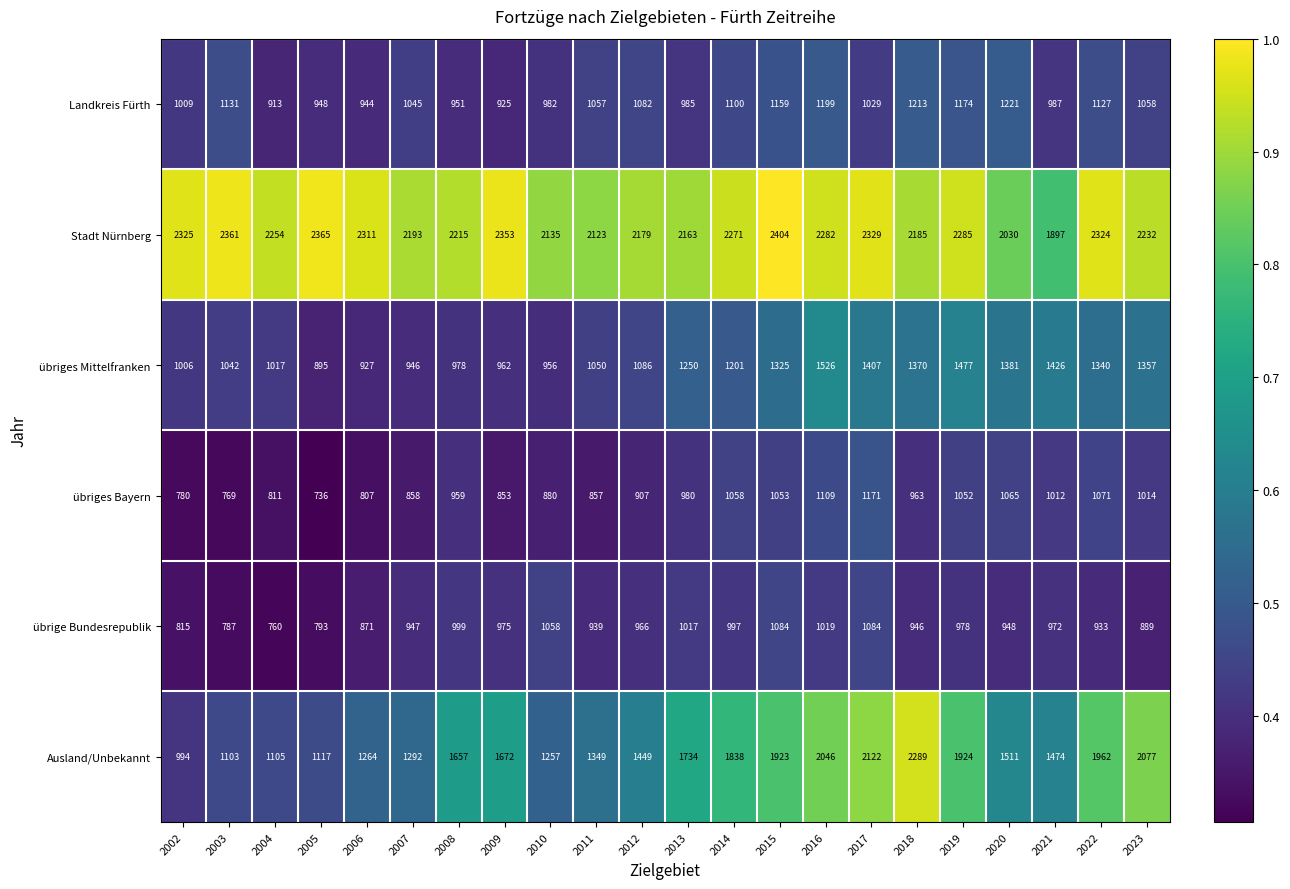

How many distinct data groups are displayed?

6